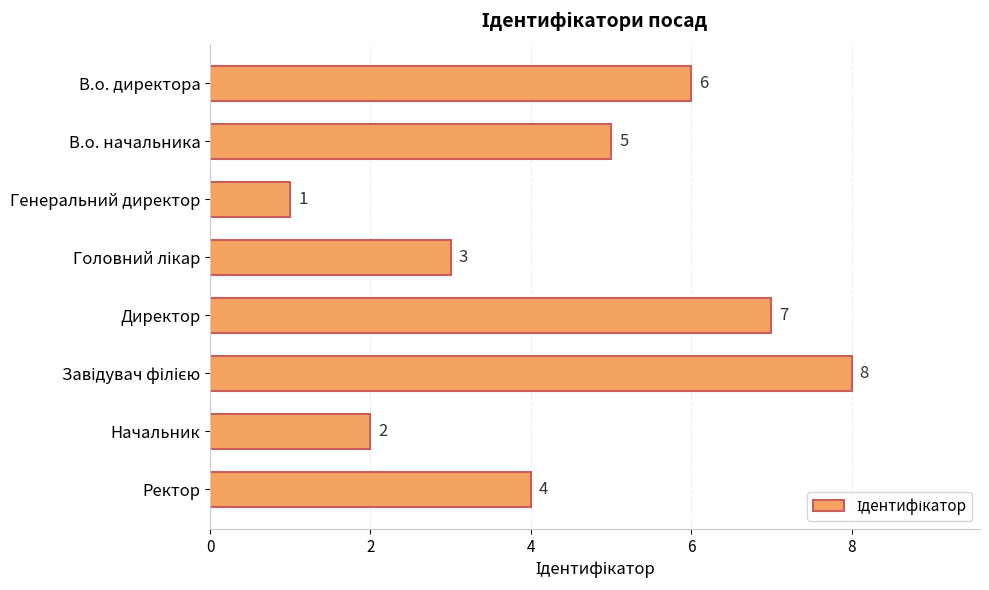

What is the difference between the maximum and minimum values?

7